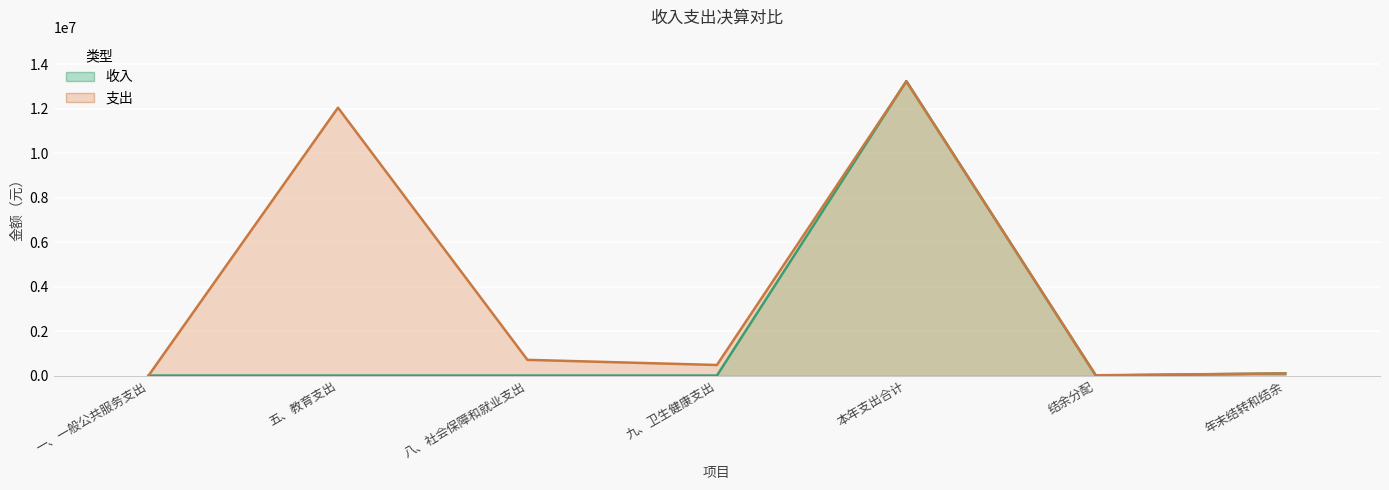

Reading right to left, list all the values displayed in this chart.

收入: 年末结转和结余=97177.4	结余分配=0.0	本年支出合计=13244091.9	九、卫生健康支出=0.0	八、社会保障和就业支出=0.0	五、教育支出=0.0	一、一般公共服务支出=0.0
支出: 年末结转和结余=97177.4	结余分配=13407.1	本年支出合计=13230684.8	九、卫生健康支出=476252.6	八、社会保障和就业支出=707377.8	五、教育支出=12047054.4	一、一般公共服务支出=0.0